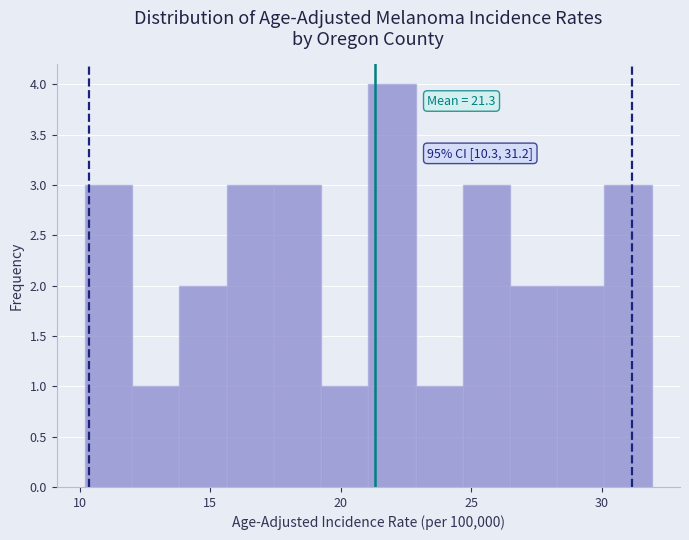

Read against the x-axis, roughly where is the centre of the tallest bar?

22.0